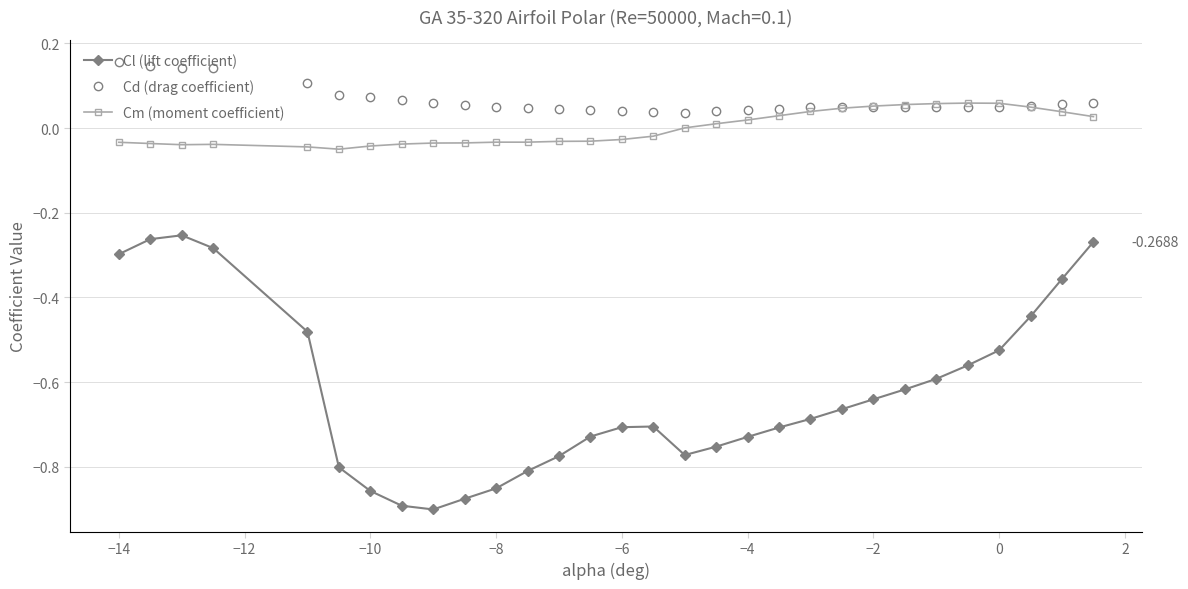

True or false: Cl (lift coefficient) and Cm (moment coefficient) intersect in this chart.

False